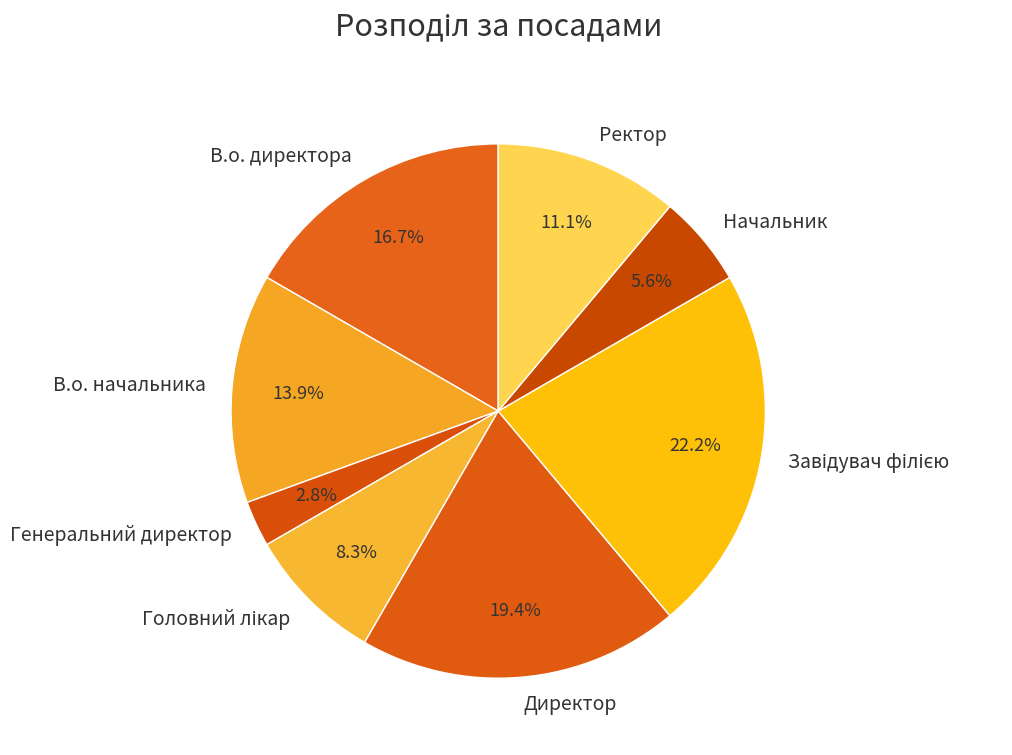

Which has a higher value, В.о. начальника or Ректор?

В.о. начальника